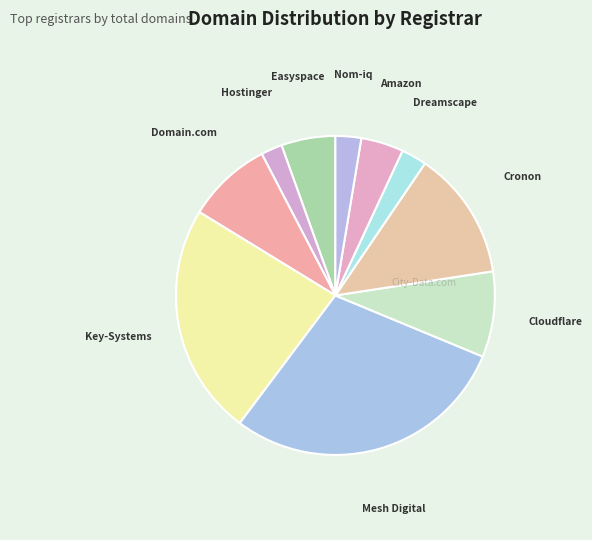

Count the number of slices in the pie.

10